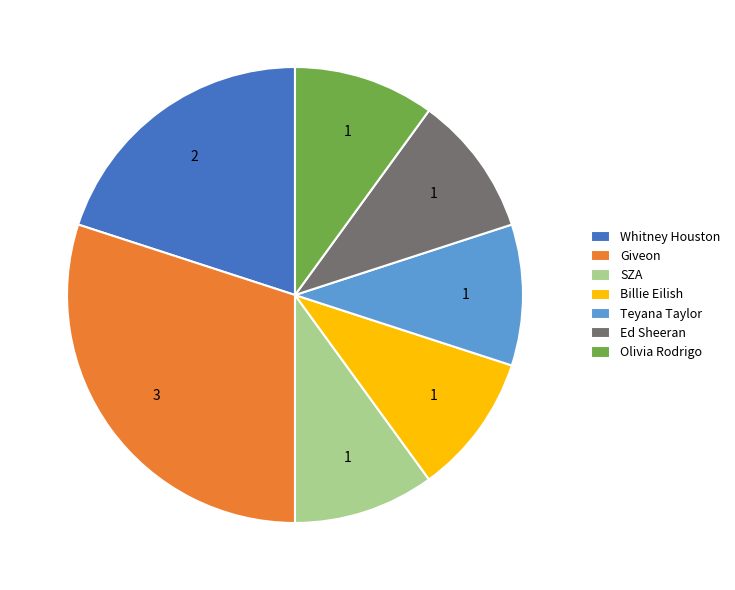

Combined, do Ed Sheeran and Teyana Taylor account for over 50%?

No